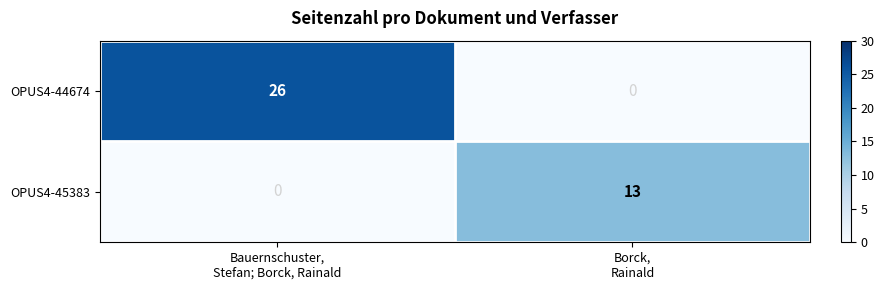

What is the maximum value for OPUS4-44674?

26